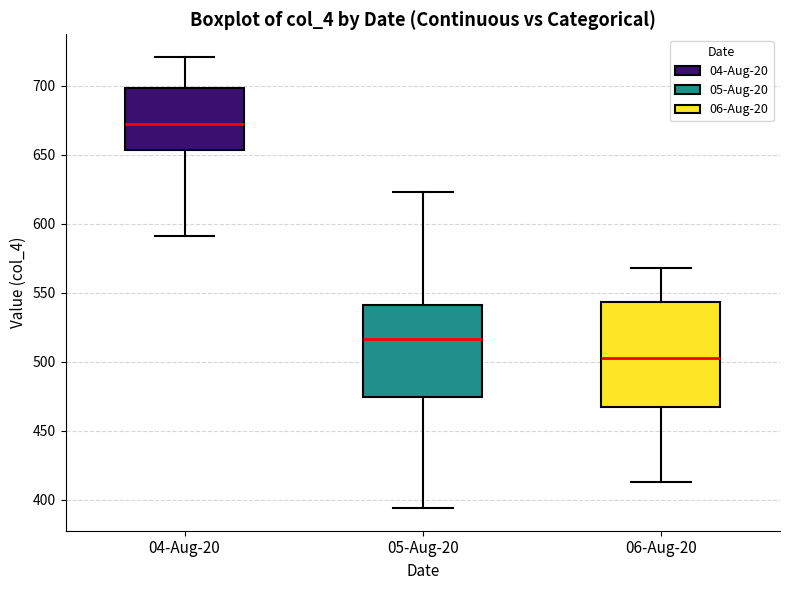

Which box has the highest median line?

04-Aug-20